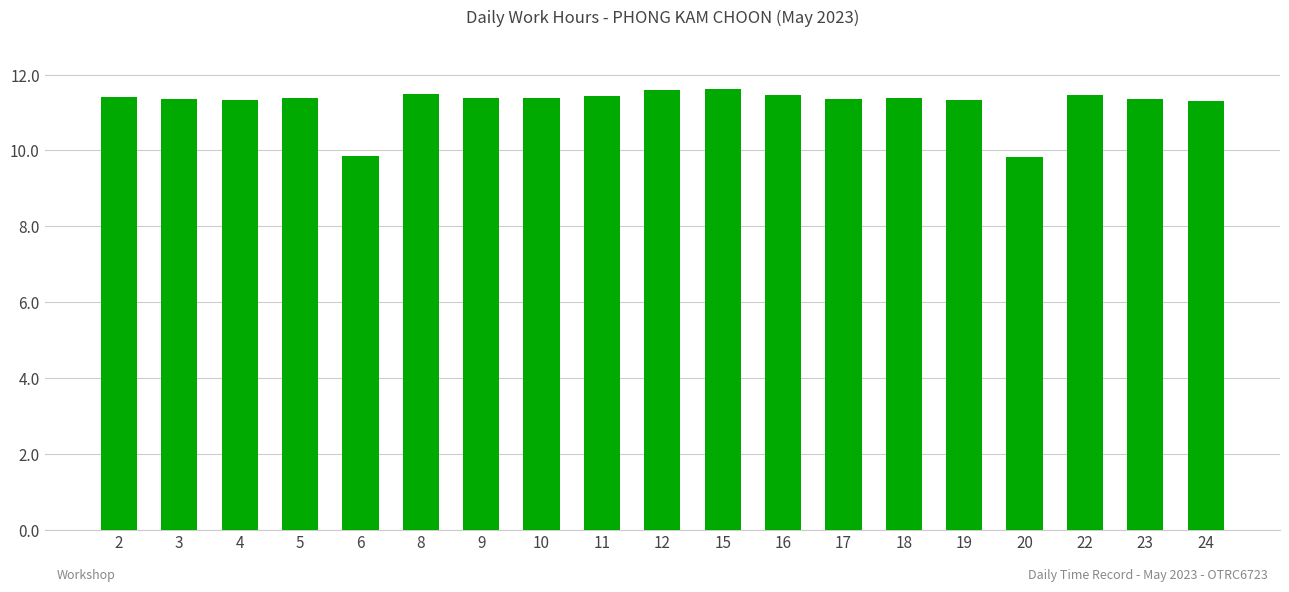

What is the minimum value shown in the chart?

9.8